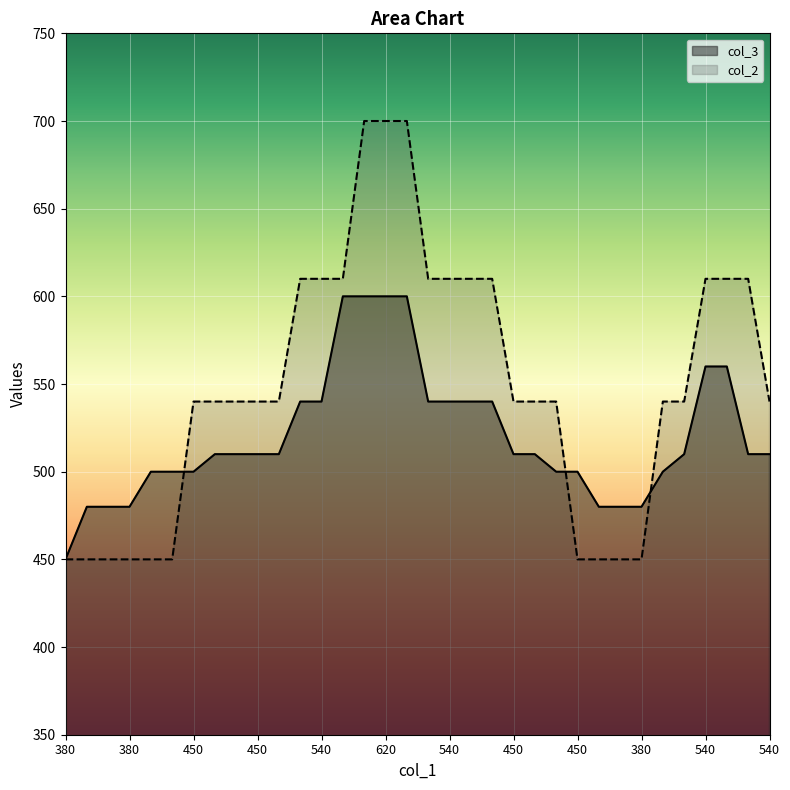

What is the difference between the maximum and minimum values in the col_3 series?

150